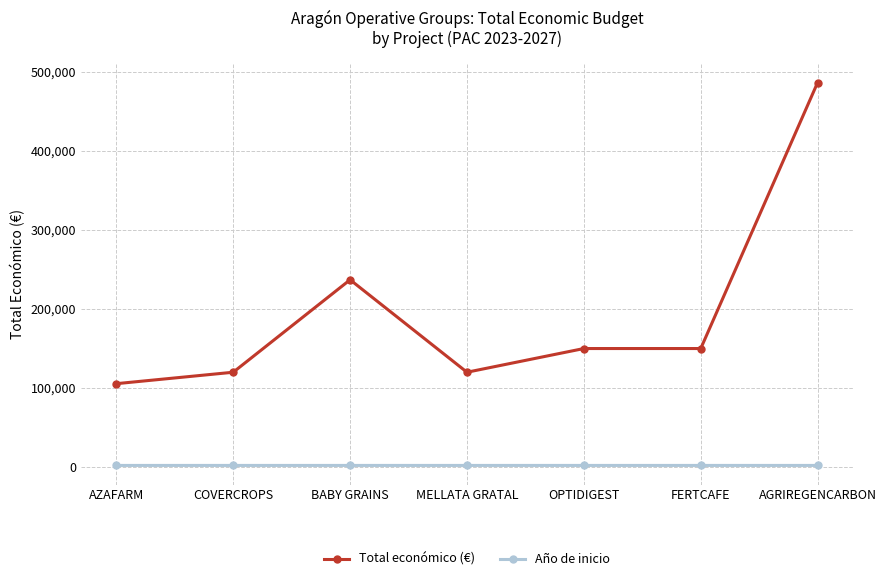

List the series in order of their overall mean, lowest first.

Año de inicio, Total económico (€)